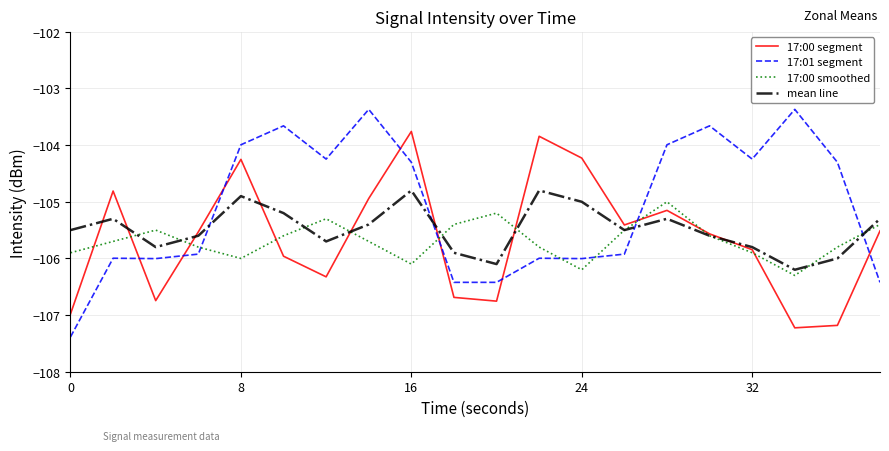

Which series has the widest spread of values?

17:01 segment